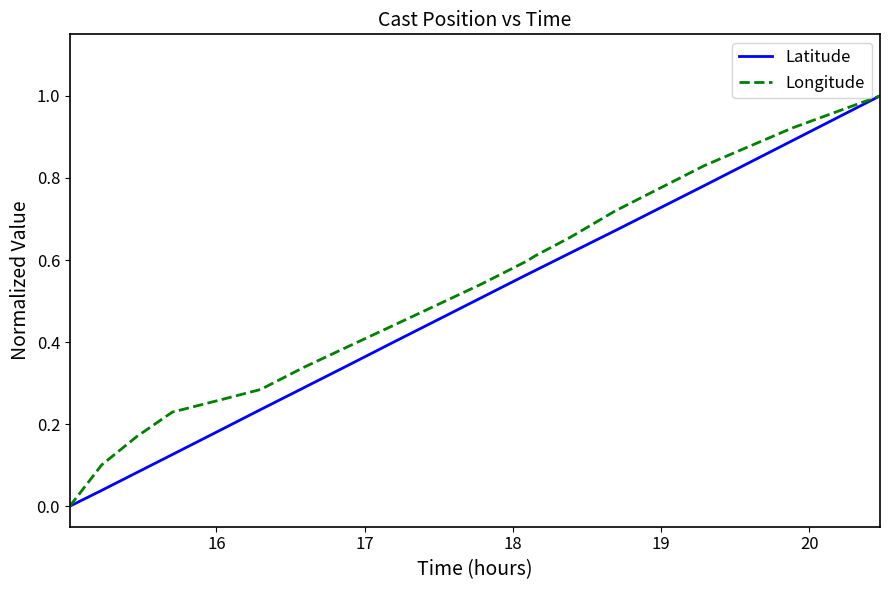

What is the highest value of the Longitude series?

1.0